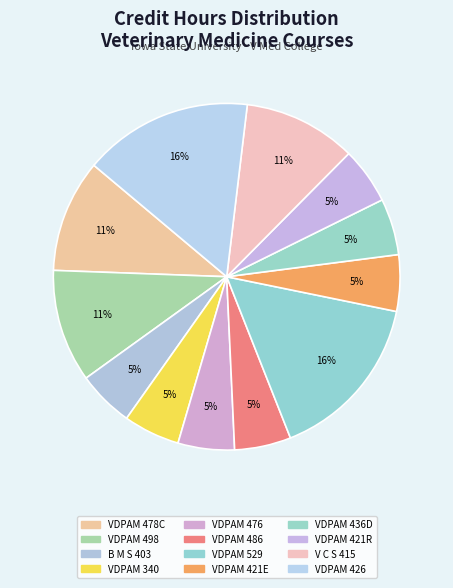

Do VDPAM 529 and VDPAM 436D together represent more than half of the pie?

No